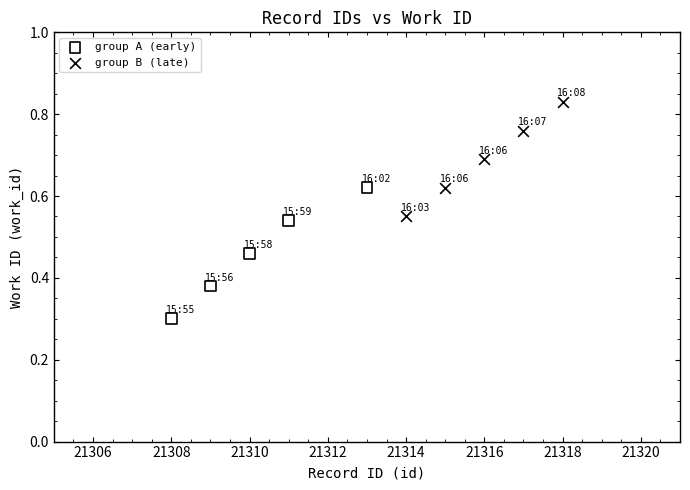

Which series has the widest spread of Y values?

group A (early)